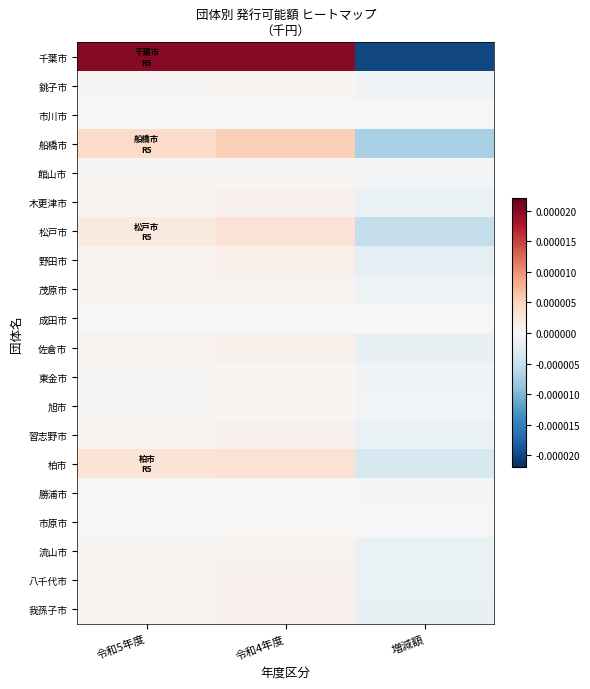

How many series are shown in this chart?

20